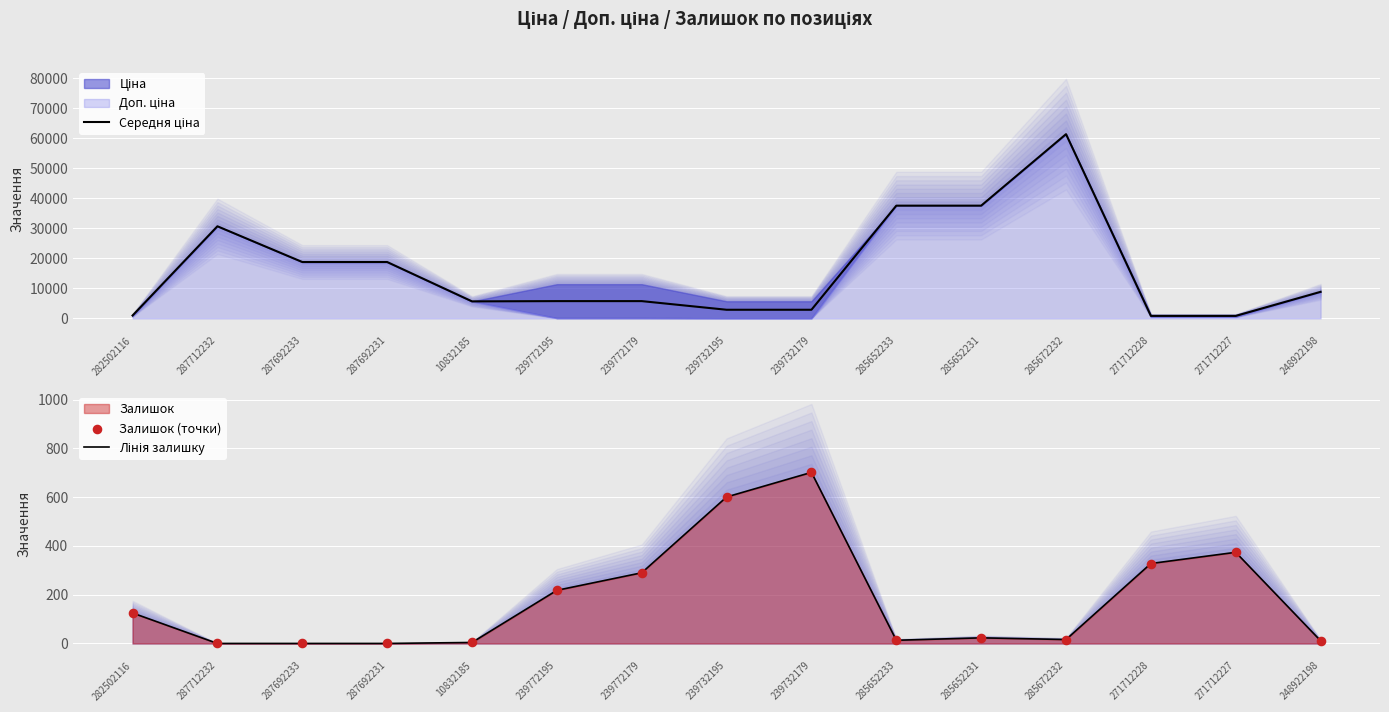

Which series reaches the maximum Y coordinate?

Середня ціна